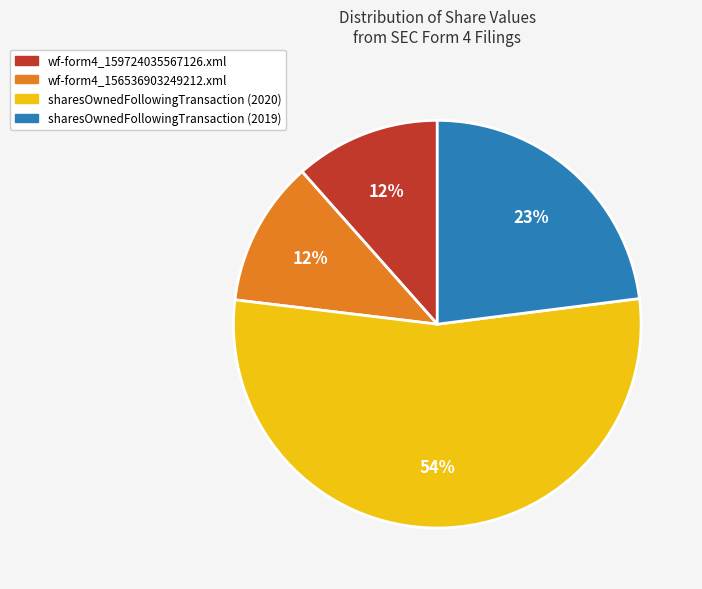

What percentage is the wf-form4_159724035567126.xml slice, to the nearest percent?

12%